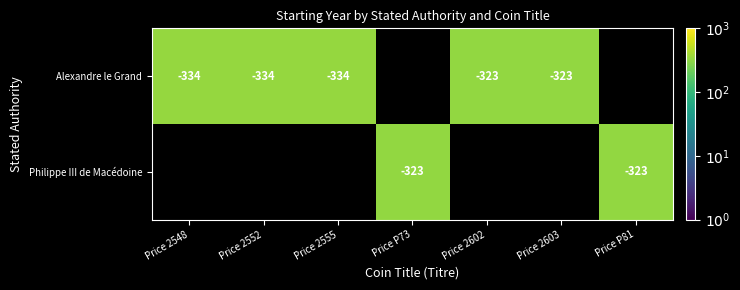

How many data points does each series have?

7